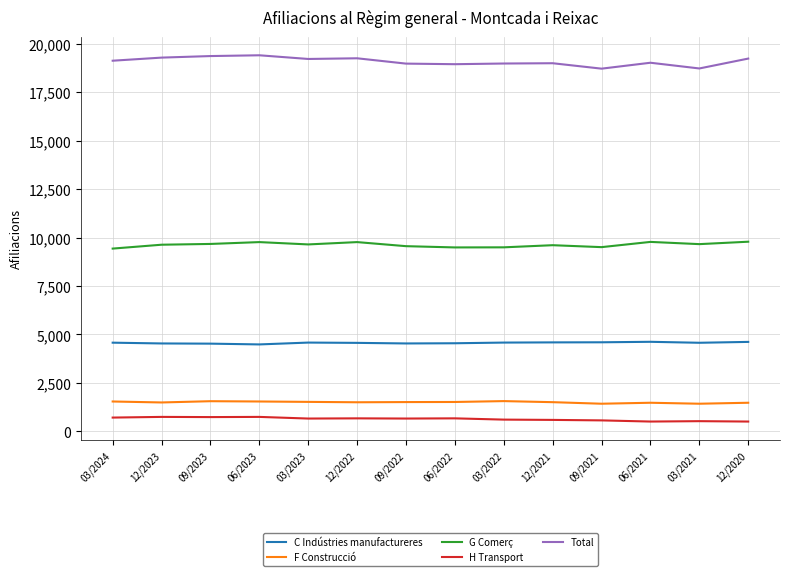

What is the difference between the highest and lowest values at 06/2022?

18275